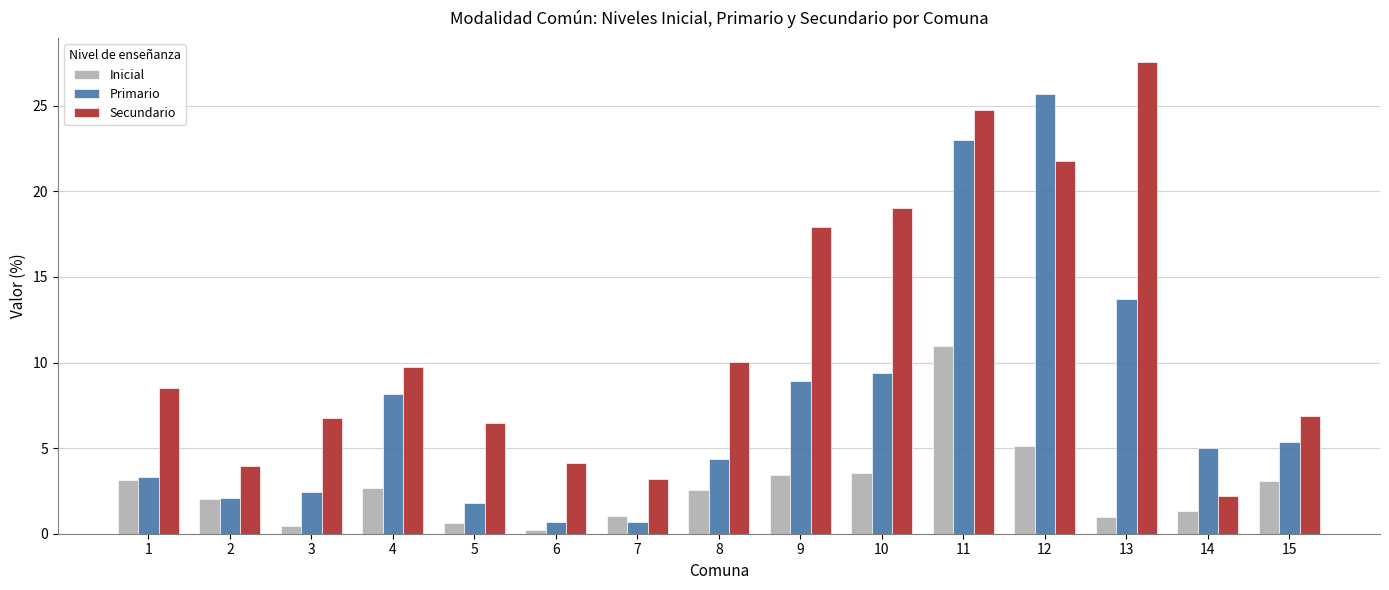

Which category has the highest value in the Inicial series?

11